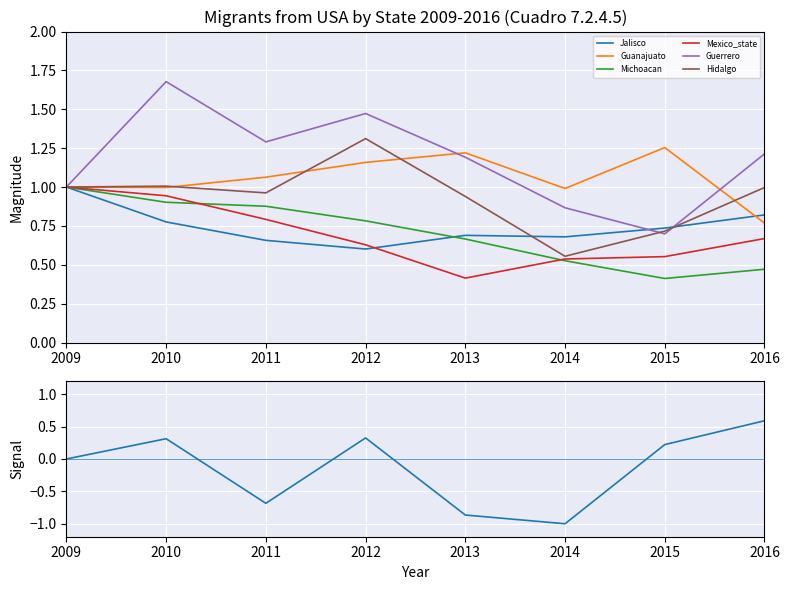

Rank the series at 2016 from highest to lowest value.

Guerrero, Hidalgo, Jalisco, Guanajuato, Mexico_state, Michoacan